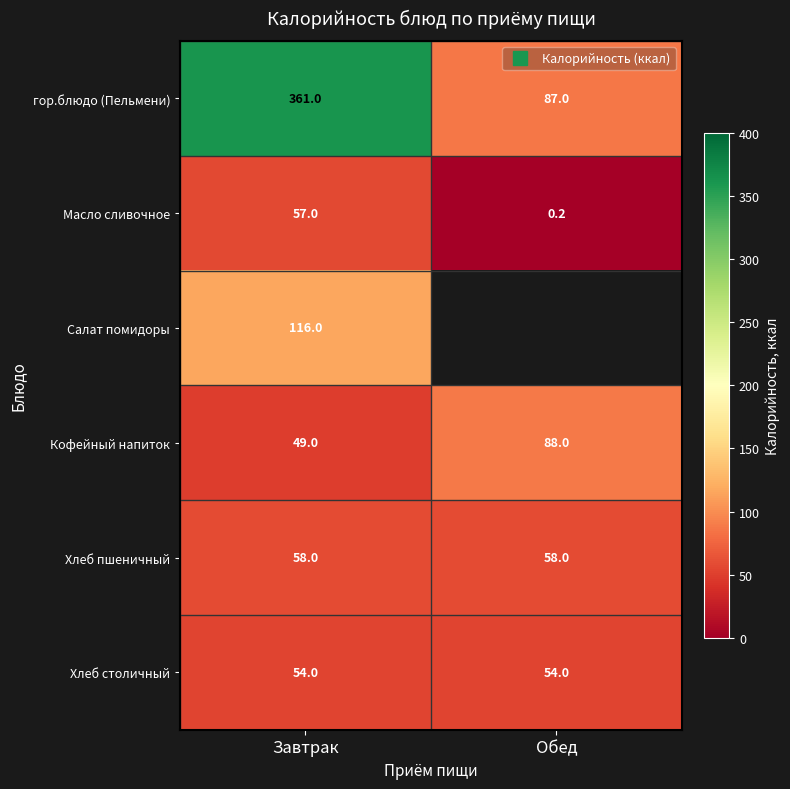

Between Завтрак and Обед, which series saw the biggest shift?

гор.блюдо (Пельмени)